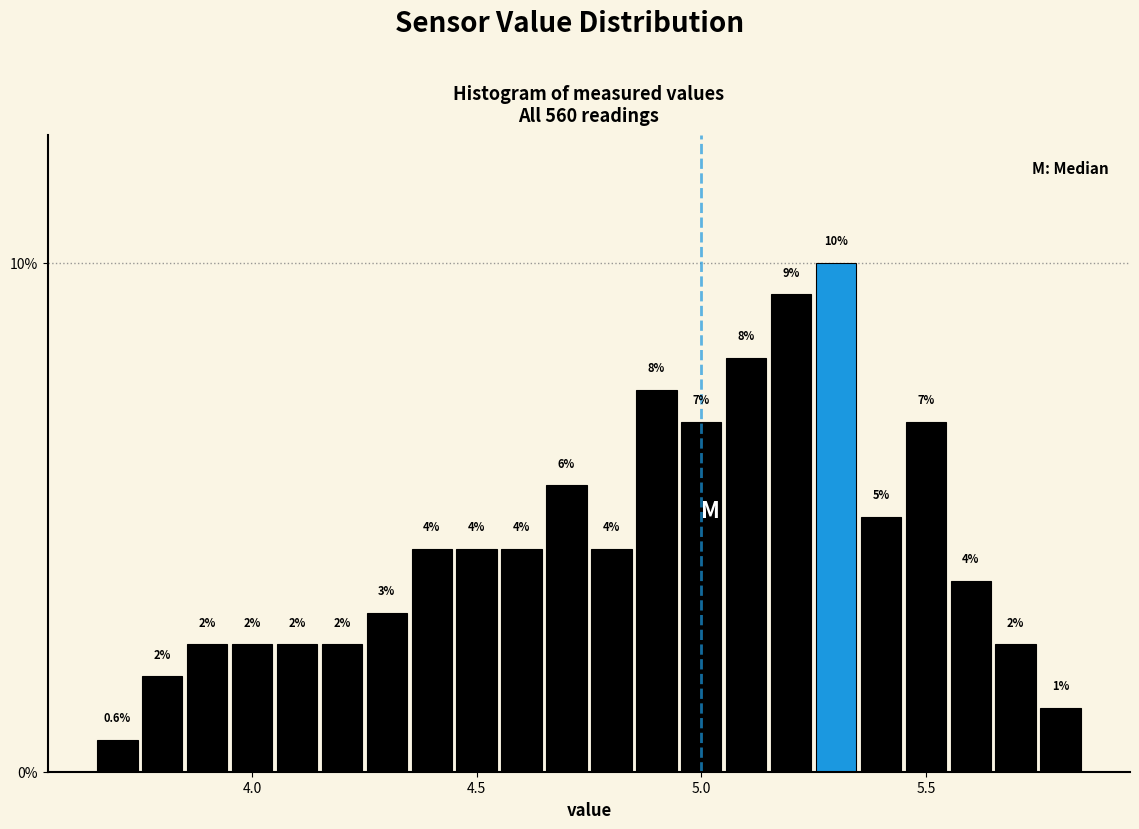

Read against the x-axis, roughly where is the centre of the tallest bar?

5.30